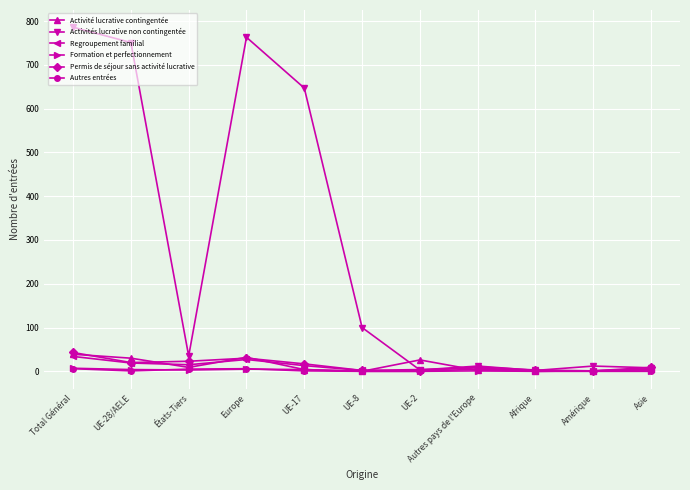

Is this an area chart (filled region under the line)?

No